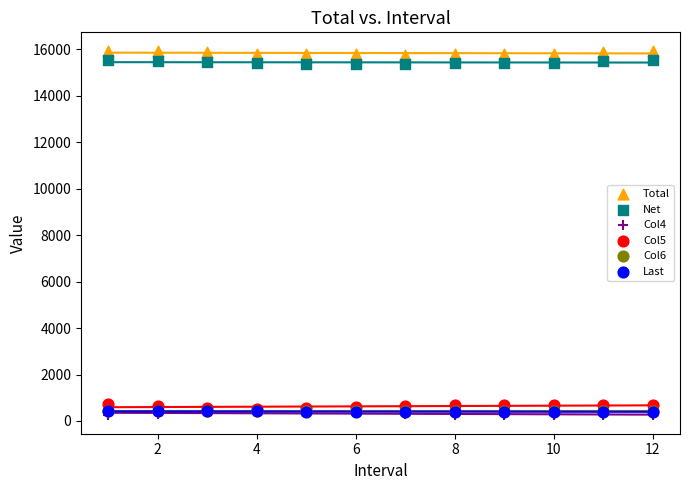

Which series reaches the maximum Y coordinate?

Total